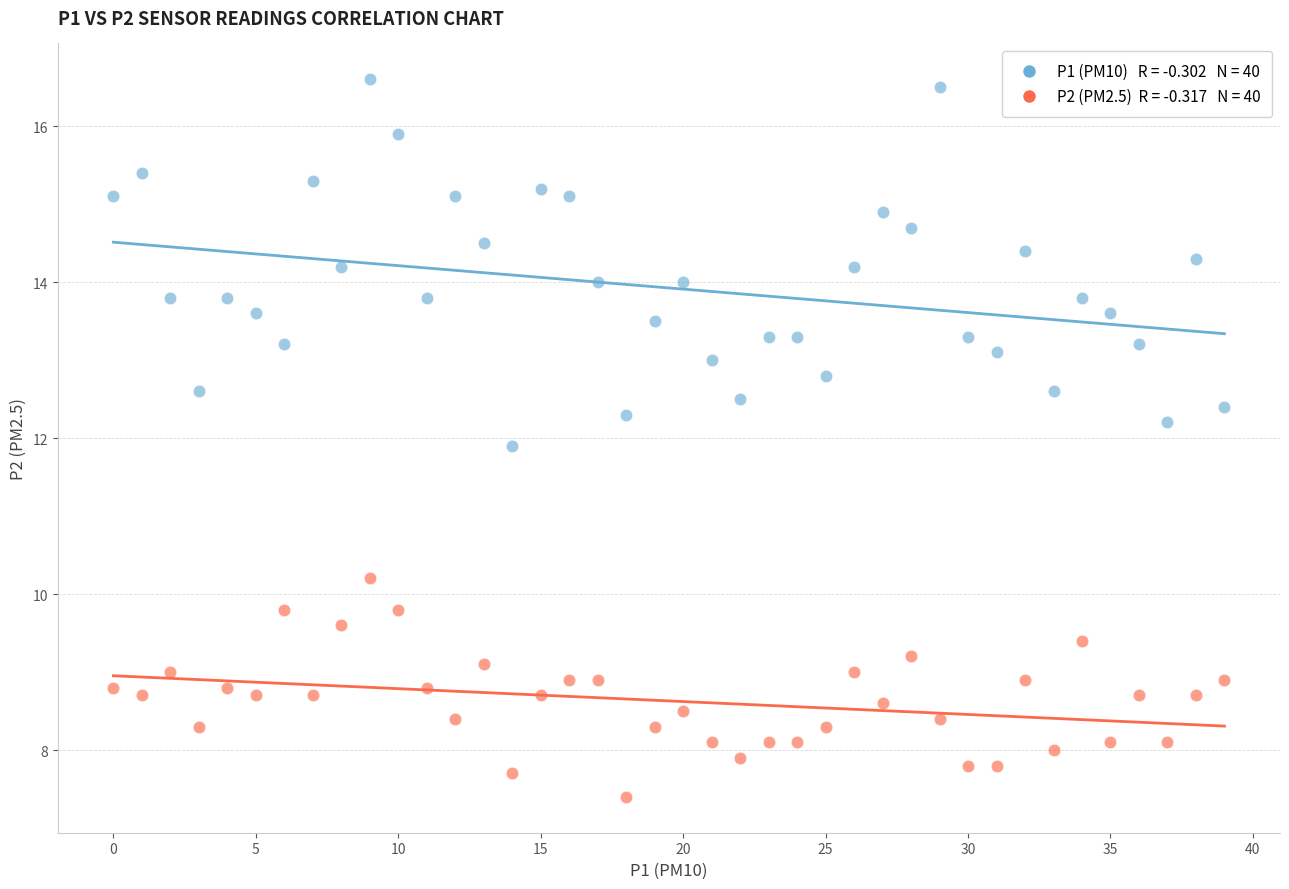

Count the number of points in this scatter plot.

80